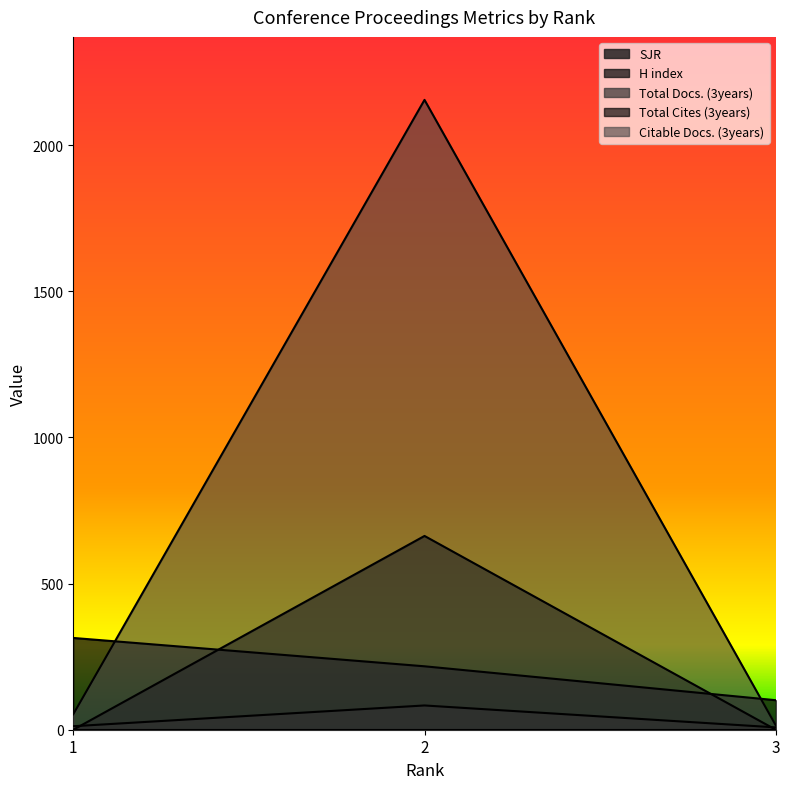

At which label is Total Cites (3years) closest to 331?

1